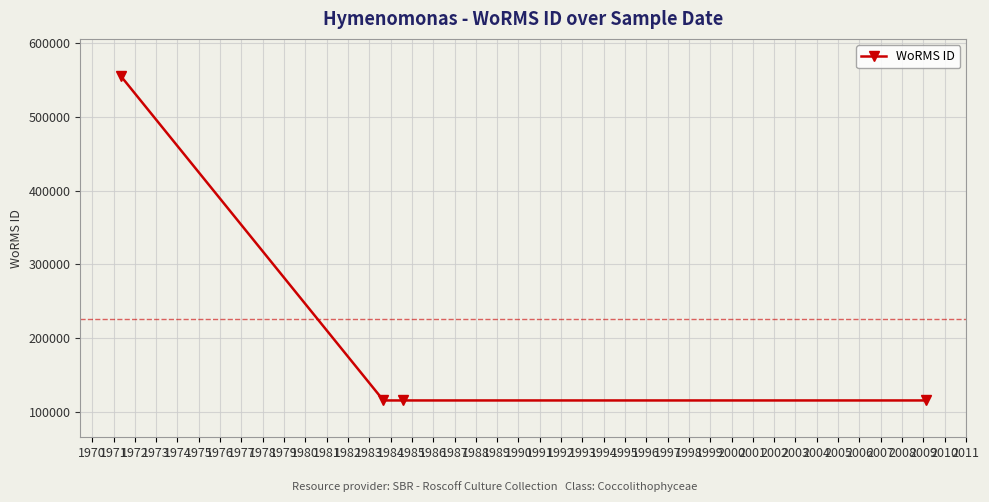

What is the value of the 1st point from the left?

555940